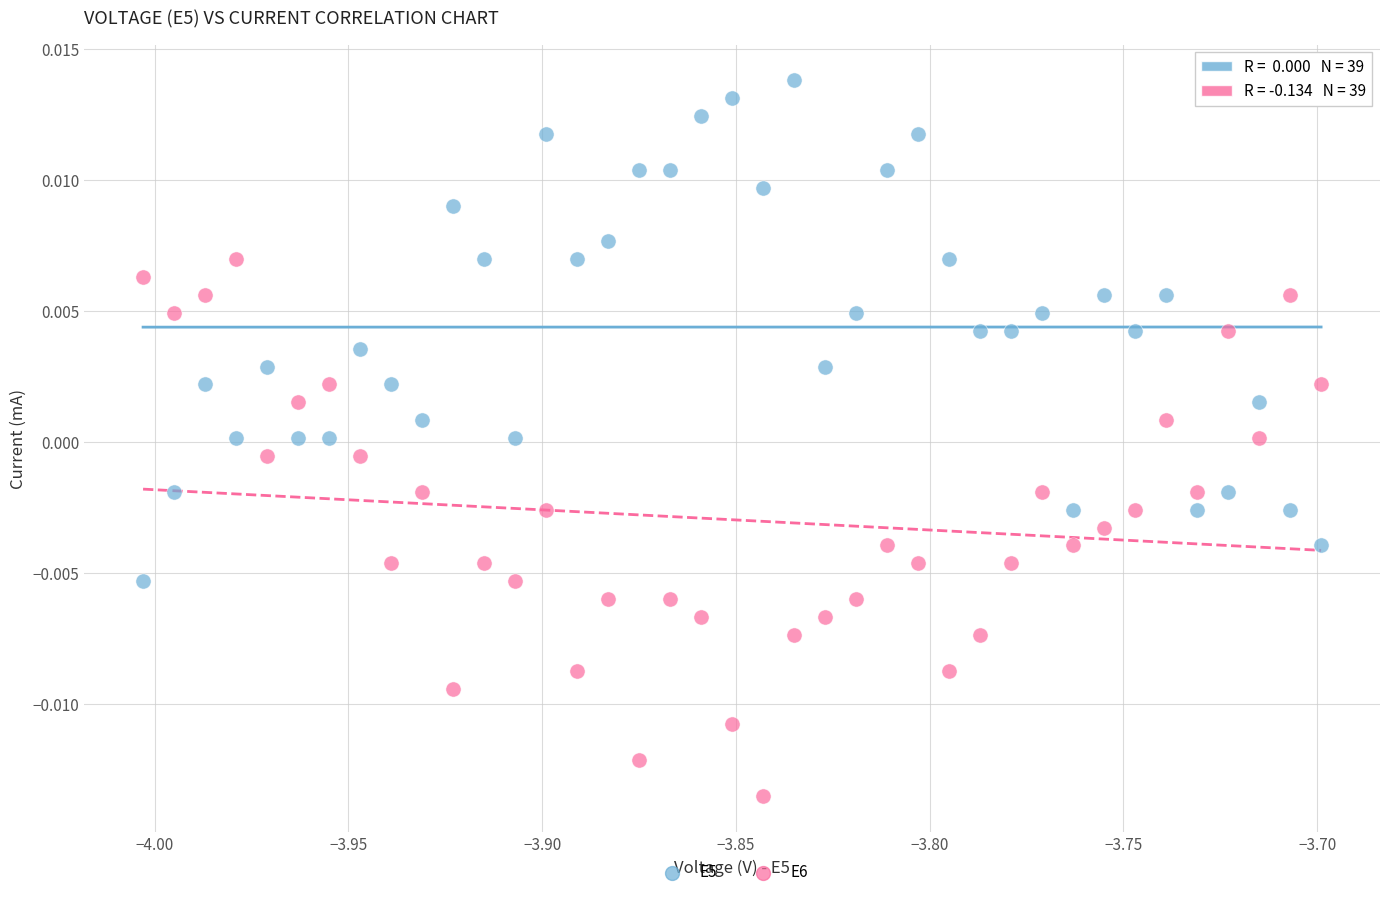

Across all data points, what is the range of X values (max minus min)?

0.3